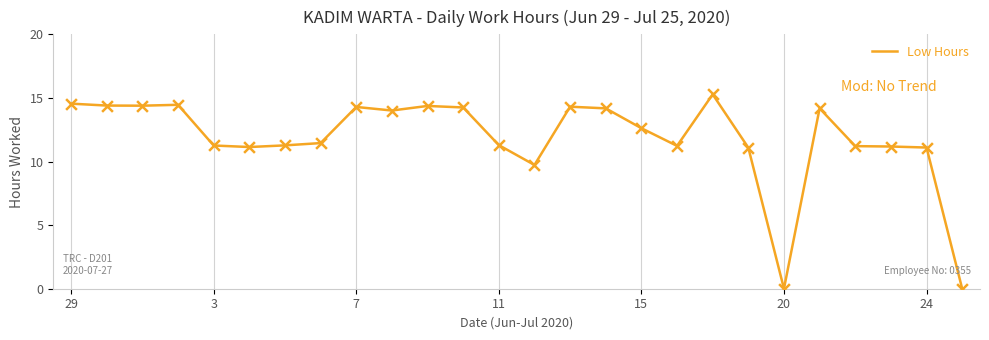

What is the difference between the maximum and minimum values?

15.3